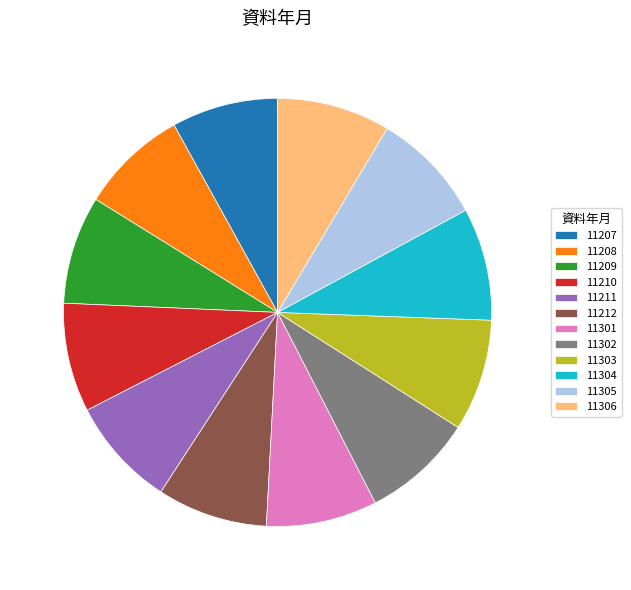

Which has a higher value, 11207 or 11306?

11306